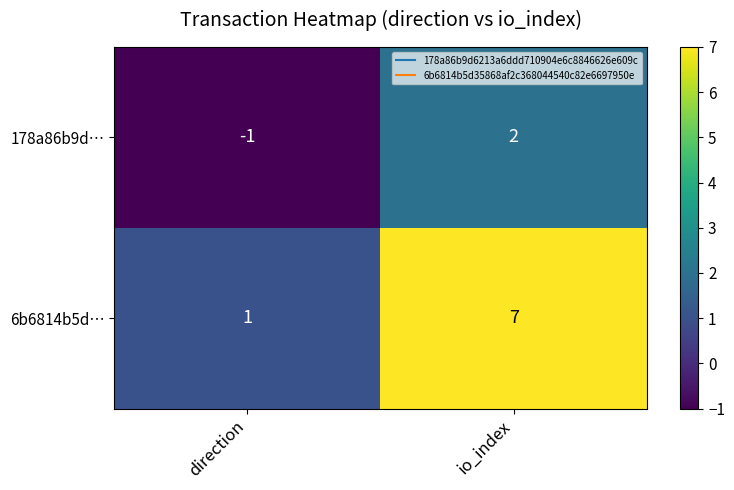

What is the spread (max minus min) of values at io_index?

5